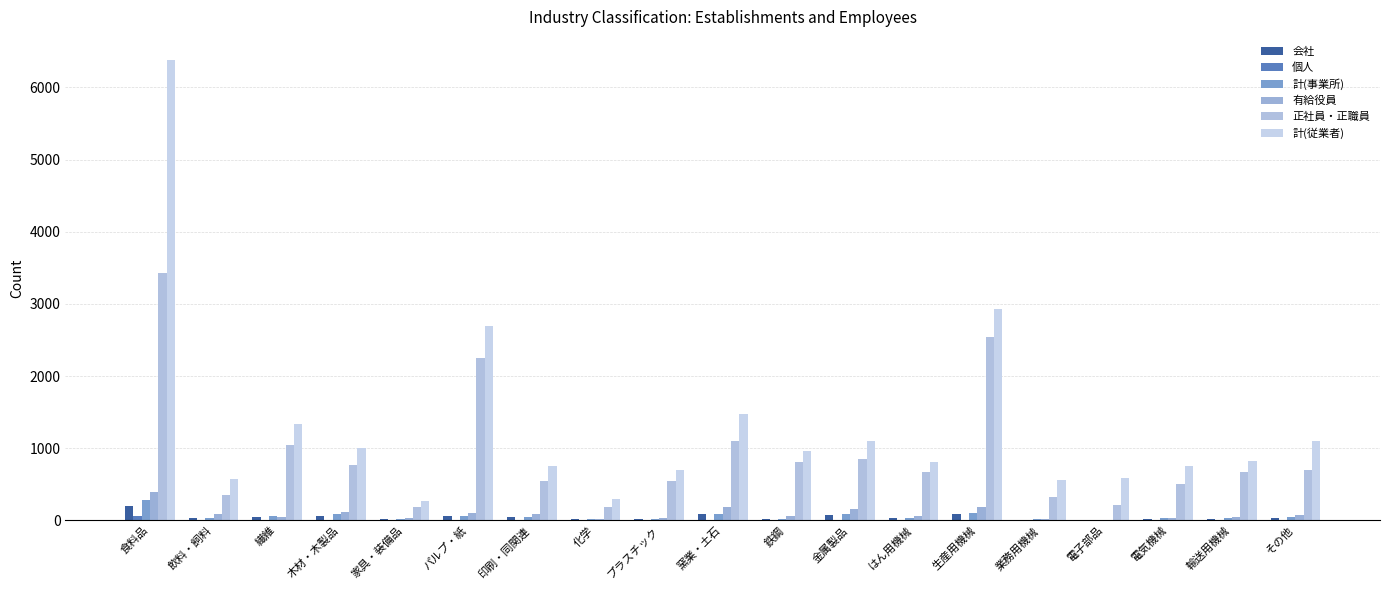

At which label does 計(事業所) first exceed 37?

食料品